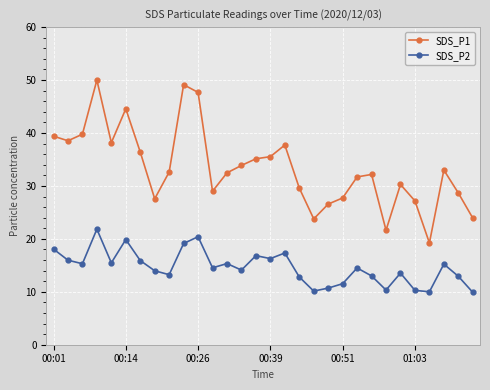

True or false: SDS_P2 has more than 1 points higher than both neighbors.

True